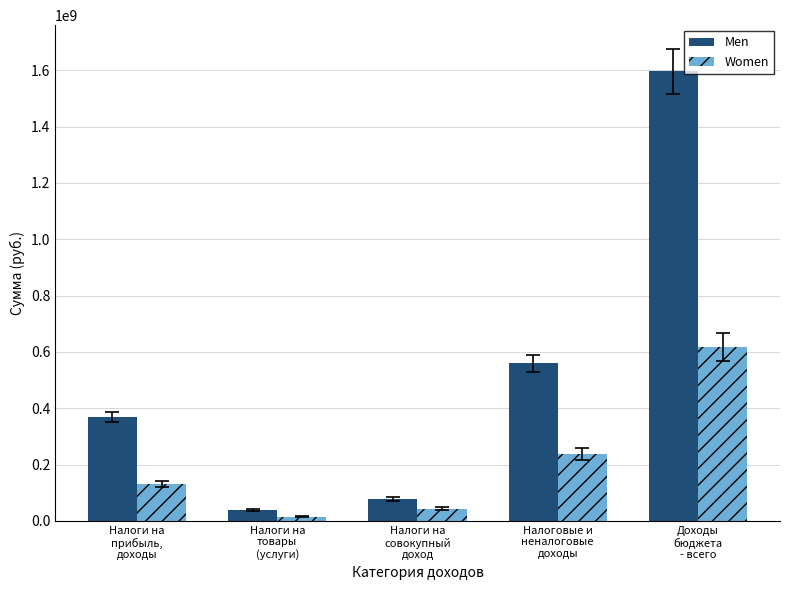

At which label does Women reach its minimum?

Налоги на
товары
(услуги)